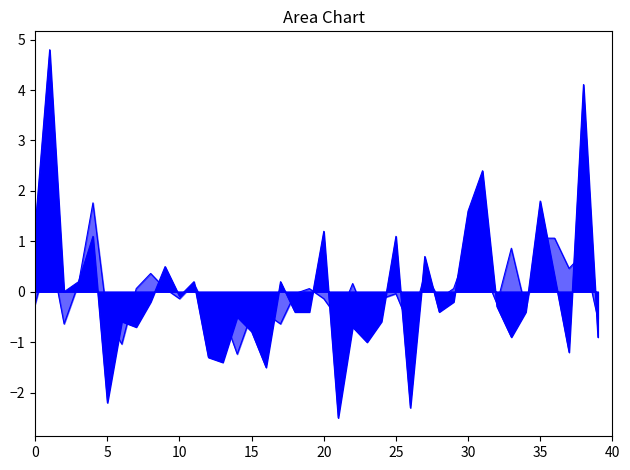

True or false: P1 and P2 intersect in this chart.

True